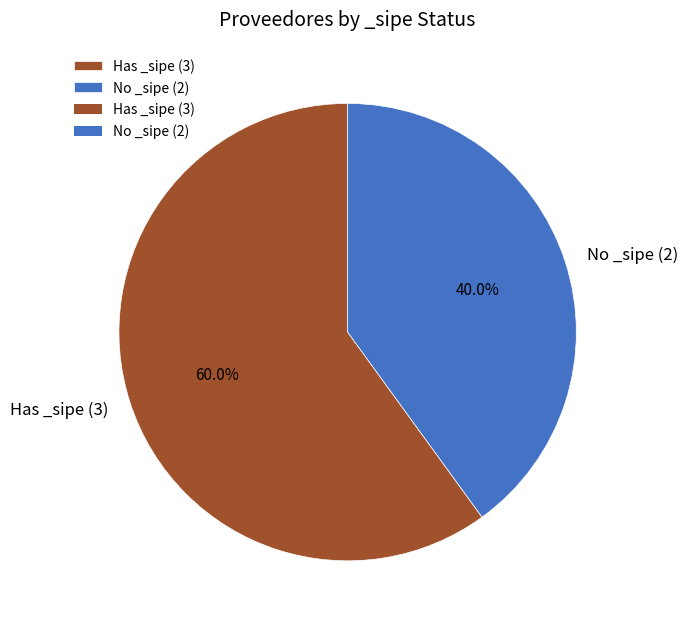

To the nearest percent, what is the average slice percentage?

50%